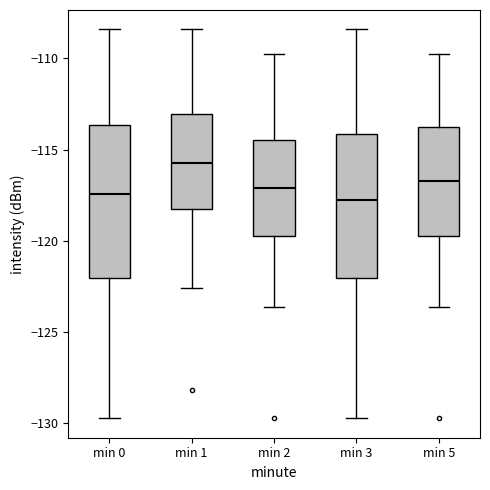

Reading left to right, read every box against the y-axis: the position of its median line, the range the box covers, and the ends of its whiskers. The values are not printed on the chart, so give them approximately, as read against the axis.

min 0: median -117.5, box -122.0 to -113.5, whiskers -129.5 to -108.5
min 1: median -116.0, box -118.0 to -113.0, whiskers -122.5 to -108.5
min 2: median -117.0, box -119.5 to -114.5, whiskers -123.5 to -110.0
min 3: median -118.0, box -122.0 to -114.0, whiskers -129.5 to -108.5
min 5: median -116.5, box -119.5 to -114.0, whiskers -123.5 to -110.0